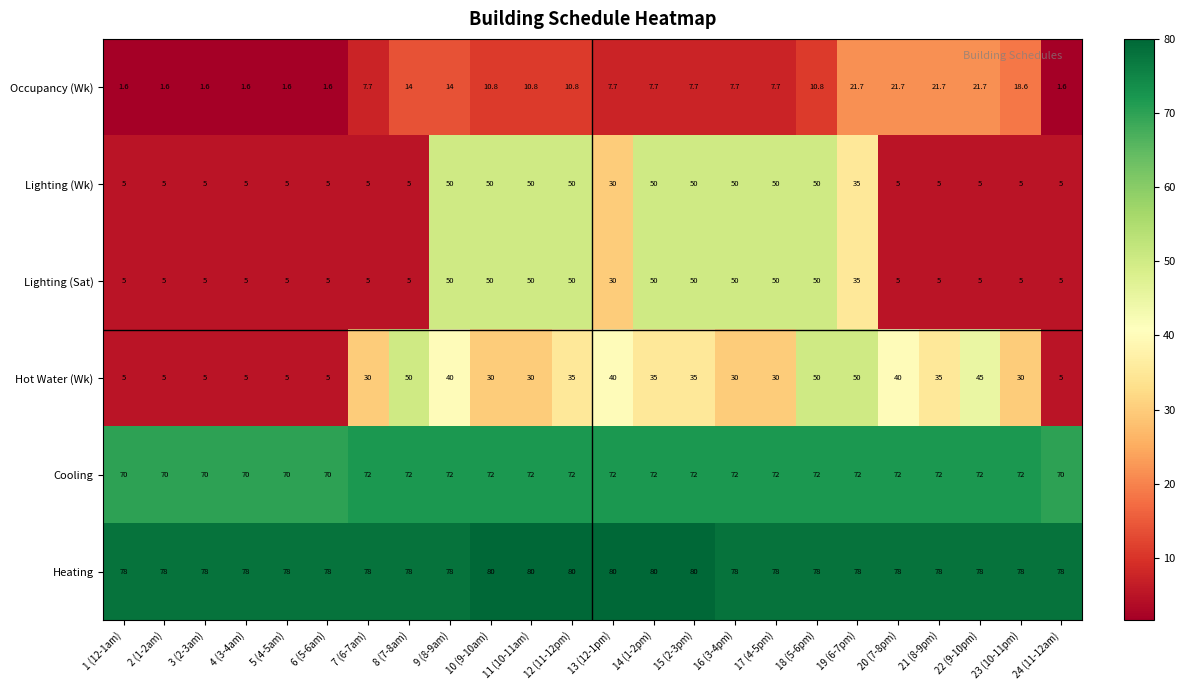

Which series has the largest total across all categories?

Heating